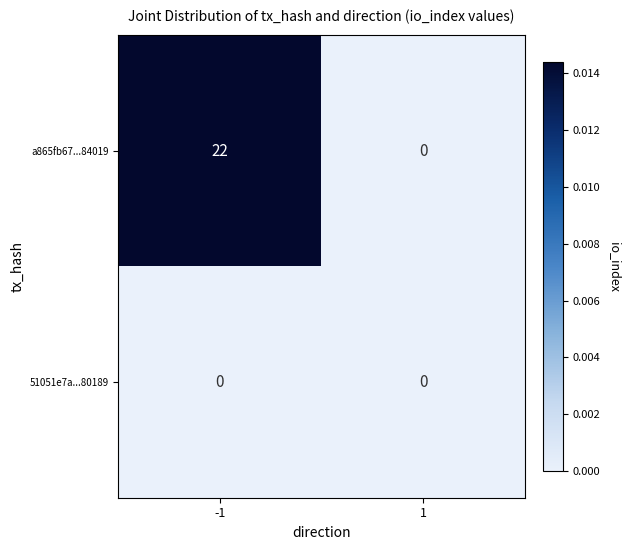

Between -1 and 1, which series saw the biggest shift?

a865fb67...84019